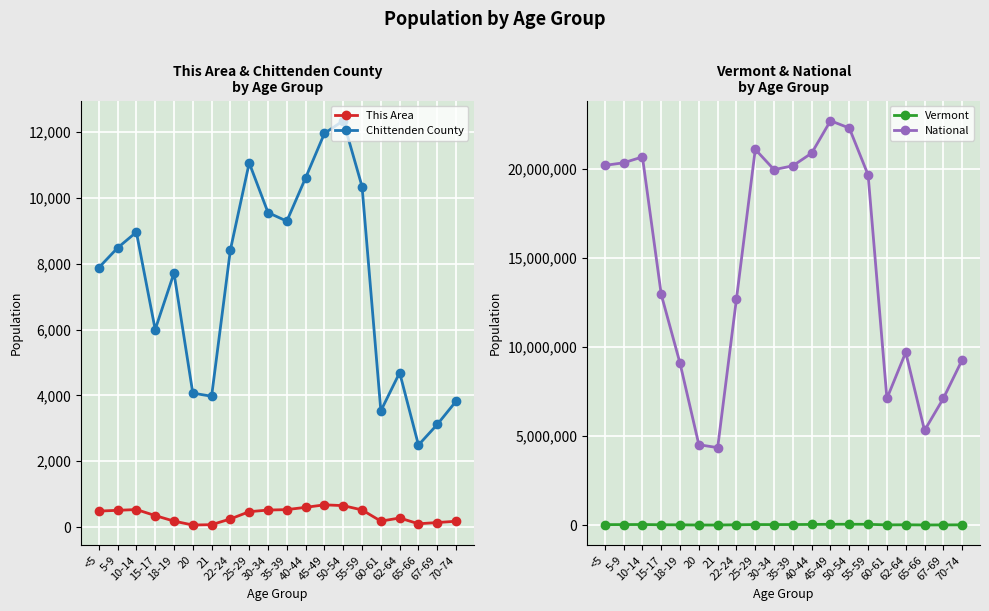

How many data points does each series have?

20